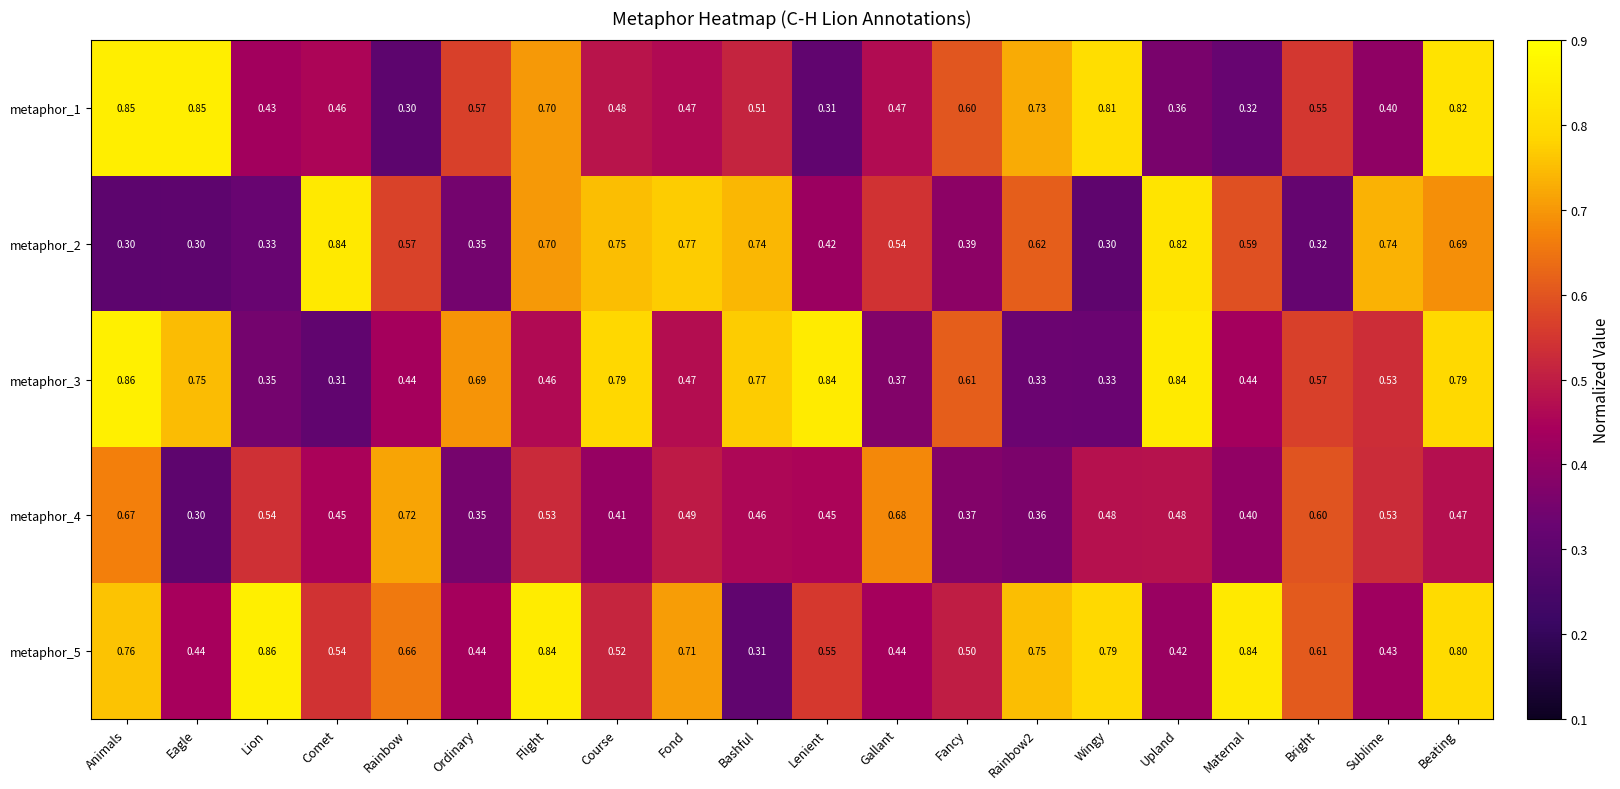

Which category has the lowest value in the metaphor_4 series?

Eagle